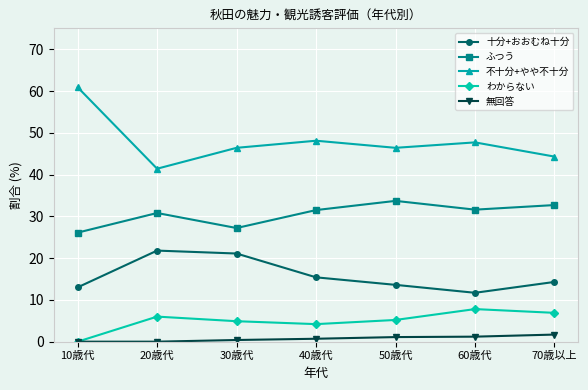

What is the label of the 2nd point from the left?

20歳代